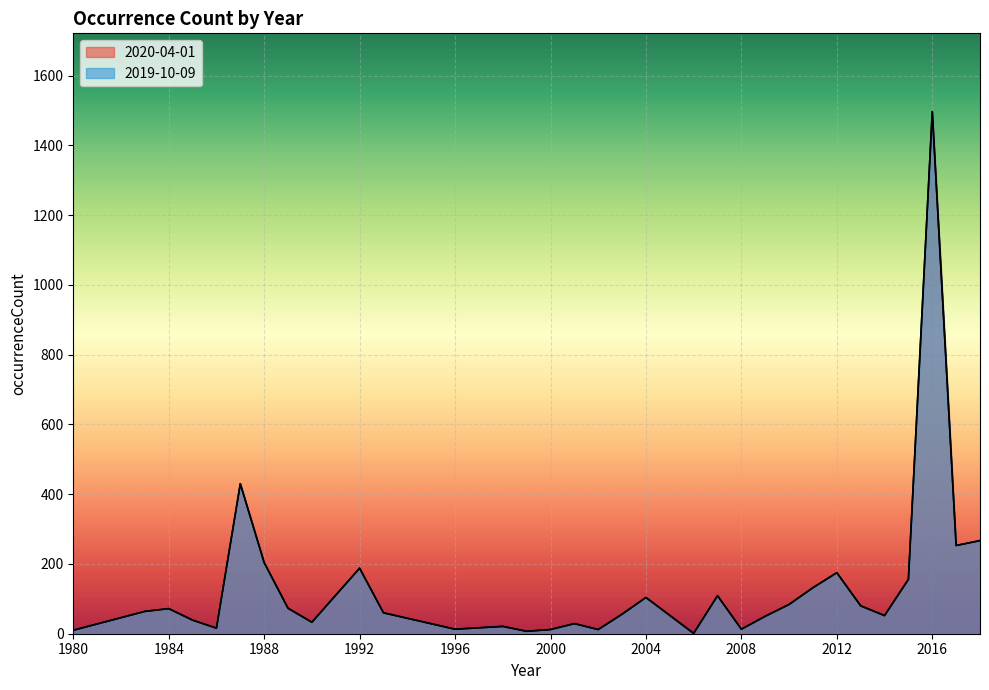

What is the value of the 2019-10-09 point at the 31st from the left?

253